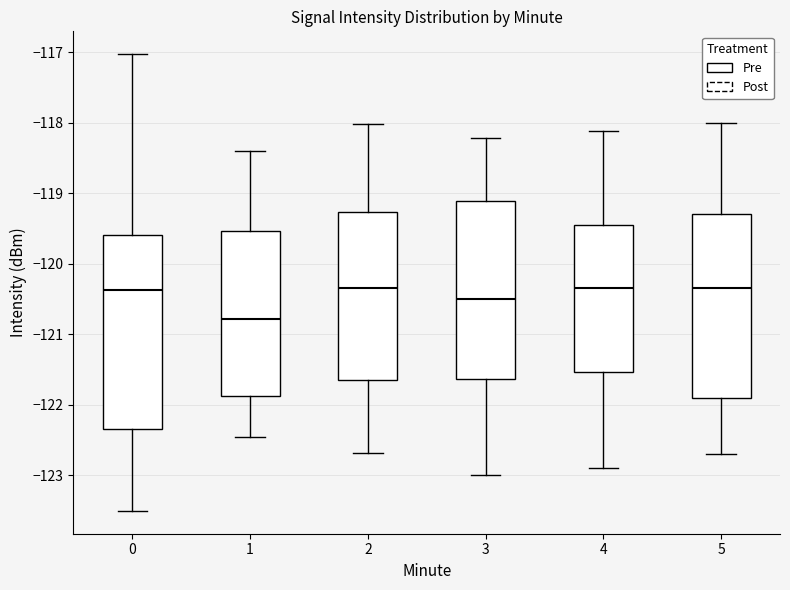

Reading left to right, read every box against the y-axis: the position of its median line, the range the box covers, and the ends of its whiskers. The values are not printed on the chart, so give them approximately, as read against the axis.

0: median -120.4, box -122.3 to -119.6, whiskers -123.5 to -117.0
1: median -120.8, box -121.9 to -119.5, whiskers -122.5 to -118.4
2: median -120.3, box -121.7 to -119.3, whiskers -122.7 to -118.0
3: median -120.5, box -121.6 to -119.1, whiskers -123.0 to -118.2
4: median -120.3, box -121.5 to -119.5, whiskers -122.9 to -118.1
5: median -120.4, box -121.9 to -119.3, whiskers -122.7 to -118.0